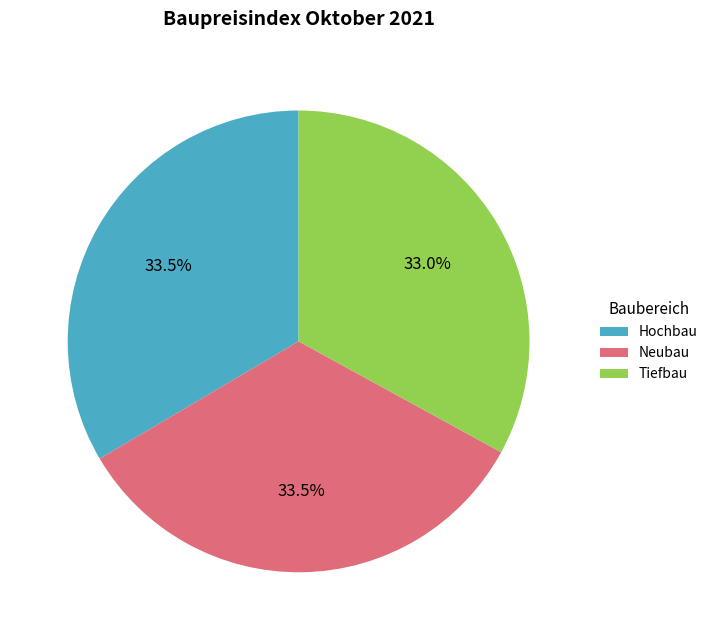

Count the number of slices in the pie.

3